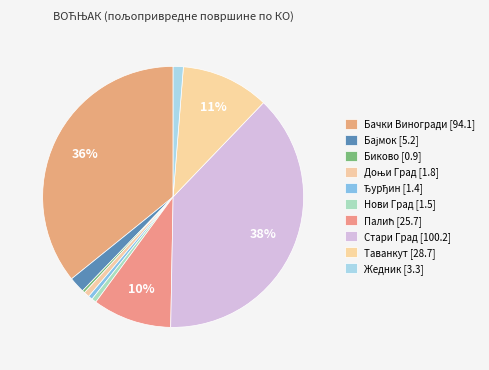

How many slices are in this pie chart?

10